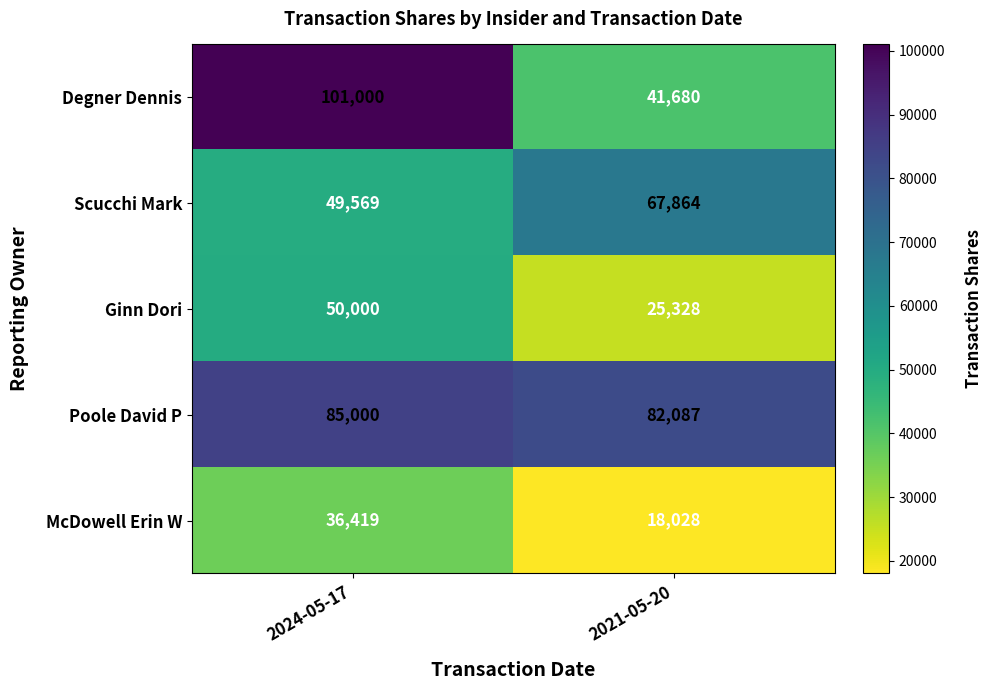

At which category is the sum across all series the highest?

2024-05-17